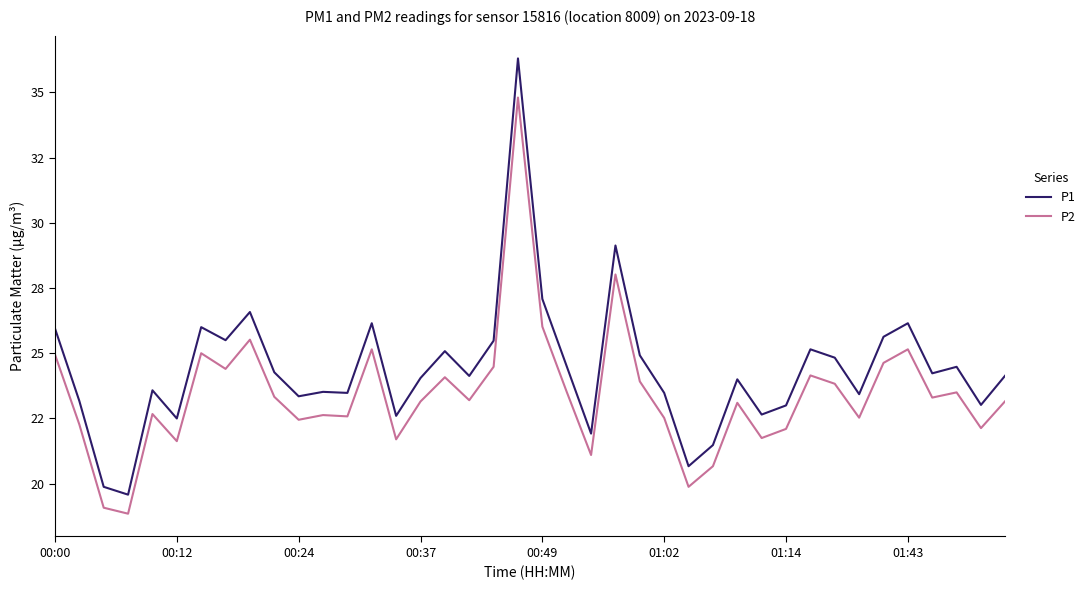

What are all the series names shown in the legend?

P1, P2